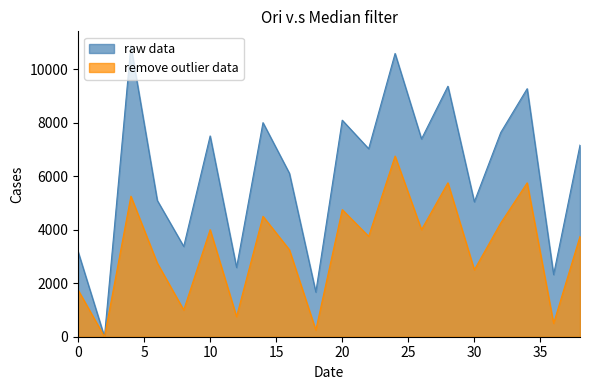

What are all the series names shown in the legend?

raw data, remove outlier data